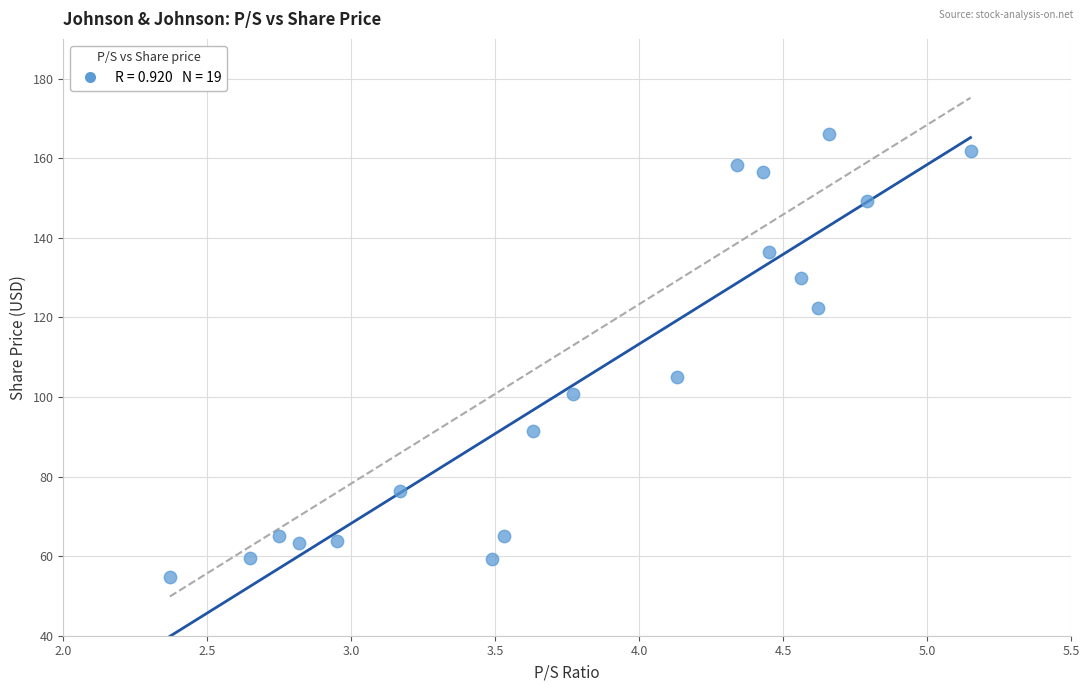

What Y value in the scatter plot is closest to 110?

105.0